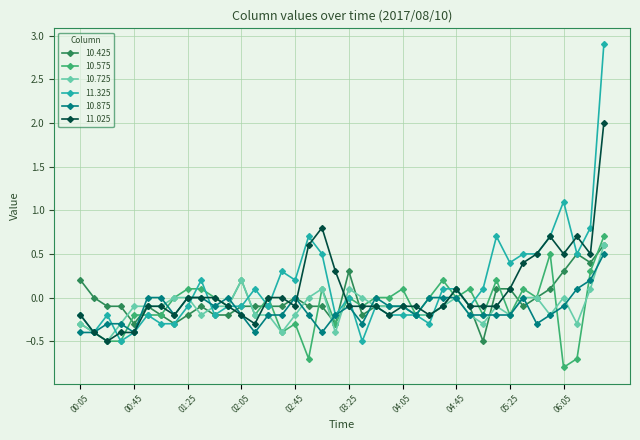

What is the difference between the maximum and minimum values in the 10.725 series?

1.1